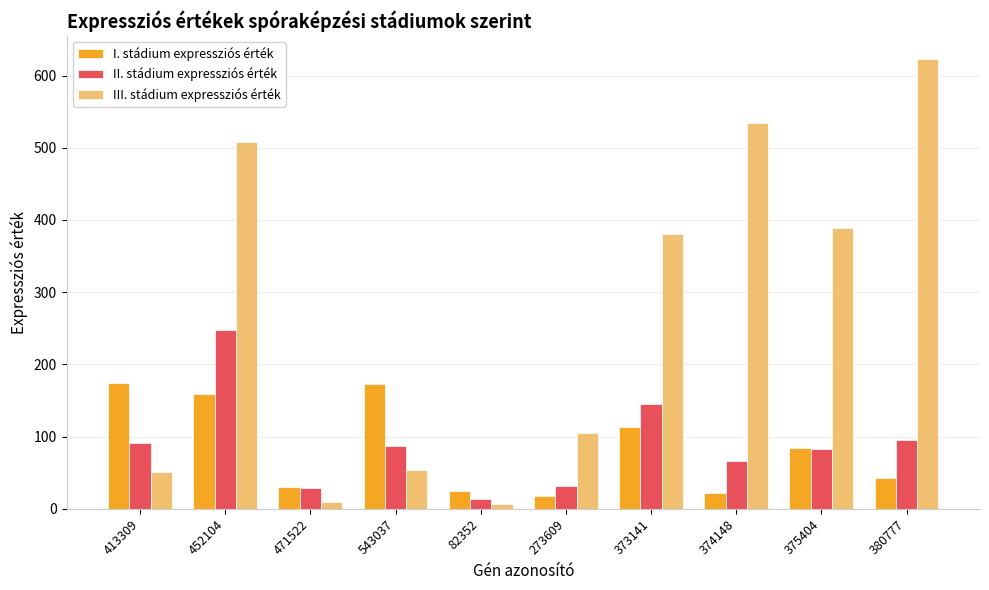

The III. stádium expressziós érték series shows 6.8 at 82352. True or false?

True